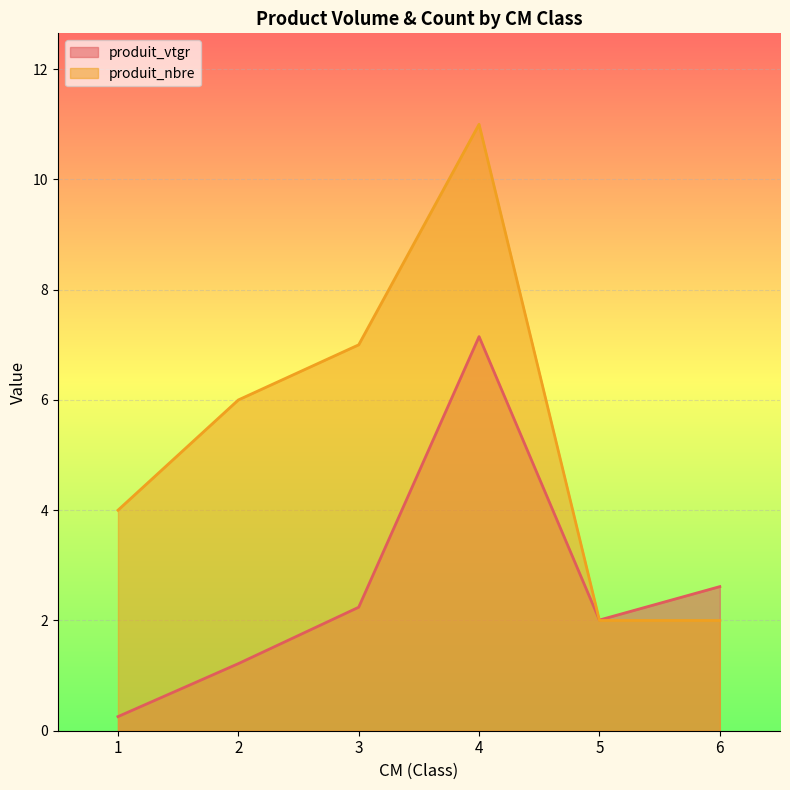

What is the value of the produit_nbre point at the 4th from the left?

11.0